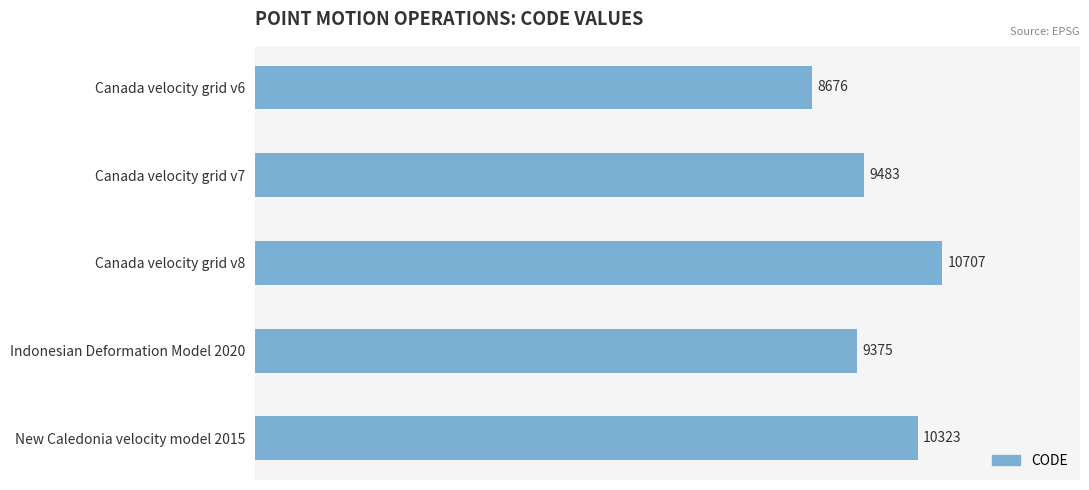

Reading top to bottom, extract all data points from this chart.

Canada velocity grid v6=8676	Canada velocity grid v7=9483	Canada velocity grid v8=10707	Indonesian Deformation Model 2020=9375	New Caledonia velocity model 2015=10323